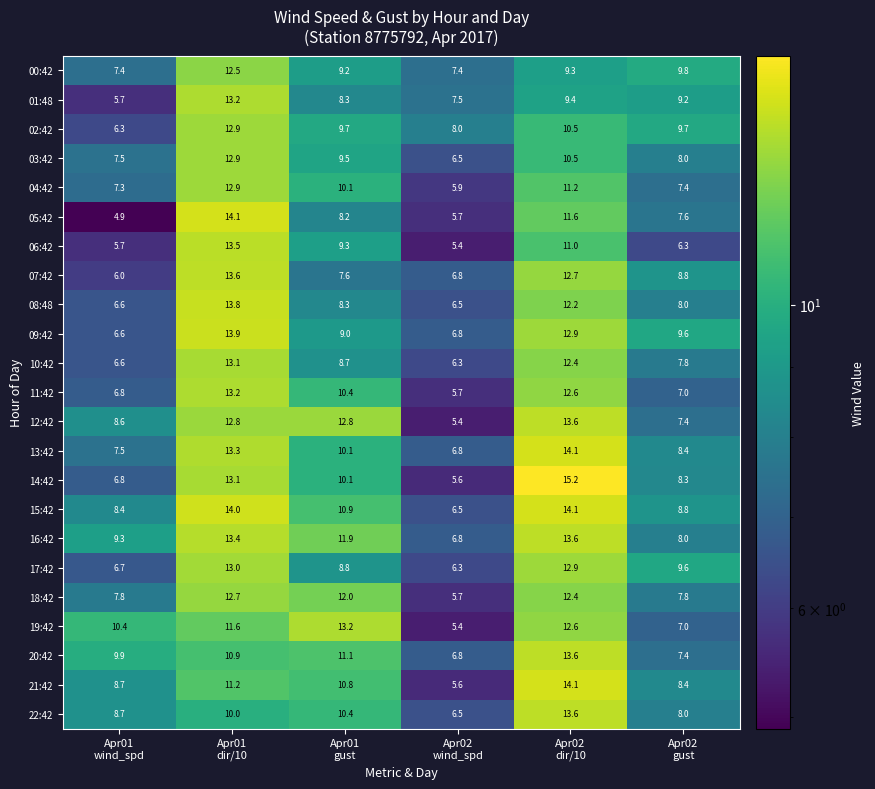

At how many categories does at least one series exceed 12?

3